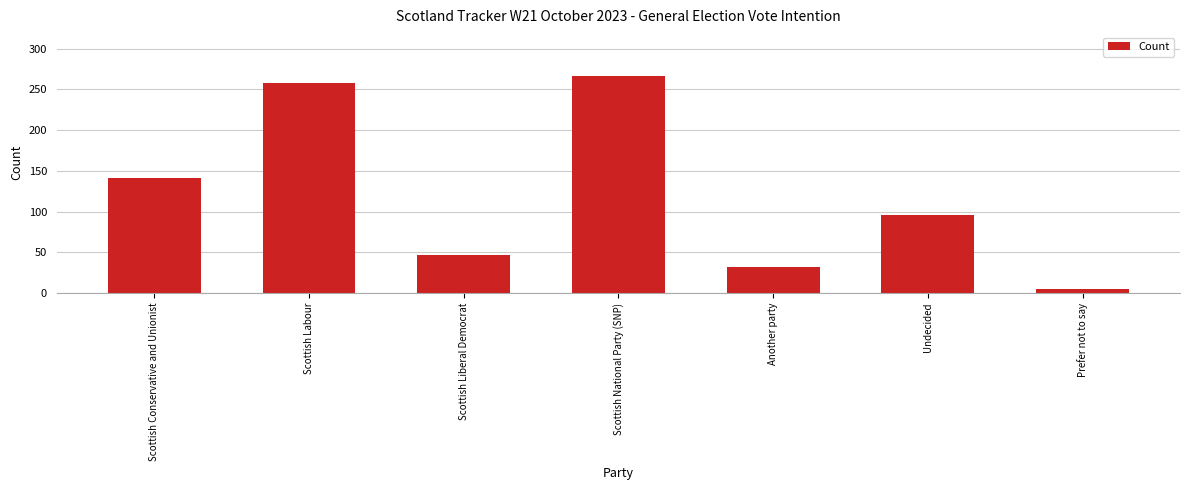

Reading left to right, transcribe all the data shown in this chart.

Scottish Conservative and Unionist=141	Scottish Labour=258	Scottish Liberal Democrat=47	Scottish National Party (SNP)=267	Another party=32	Undecided=96	Prefer not to say=5